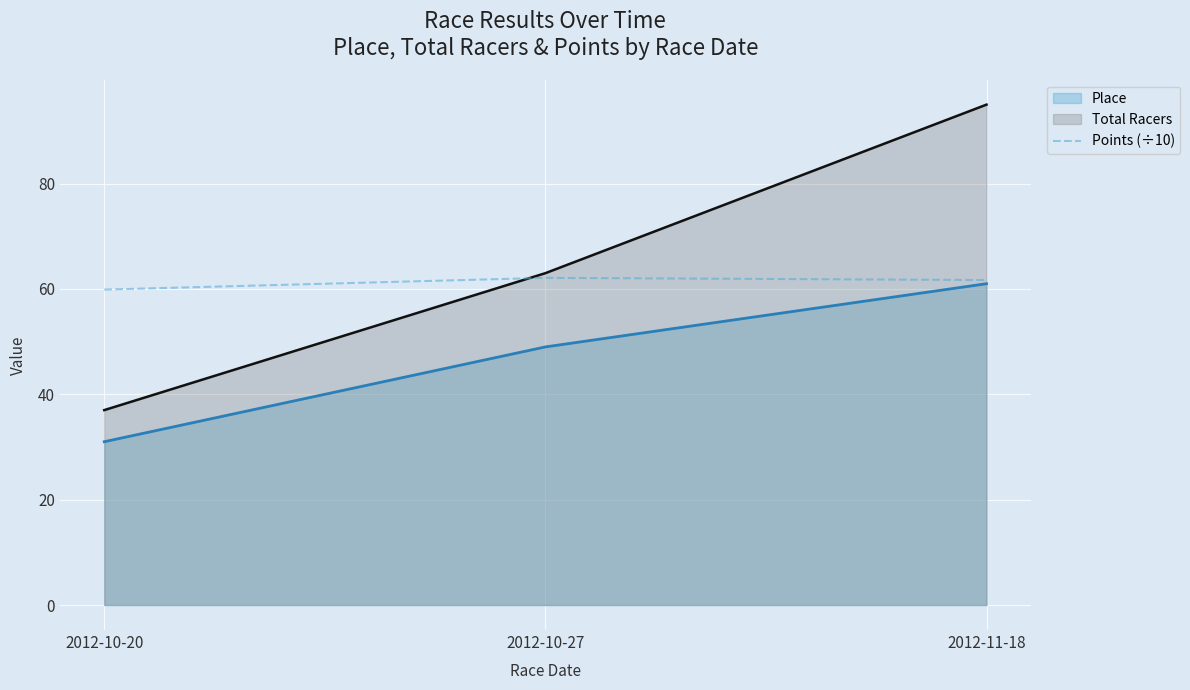

Which series has the largest range (max minus min)?

Total Racers